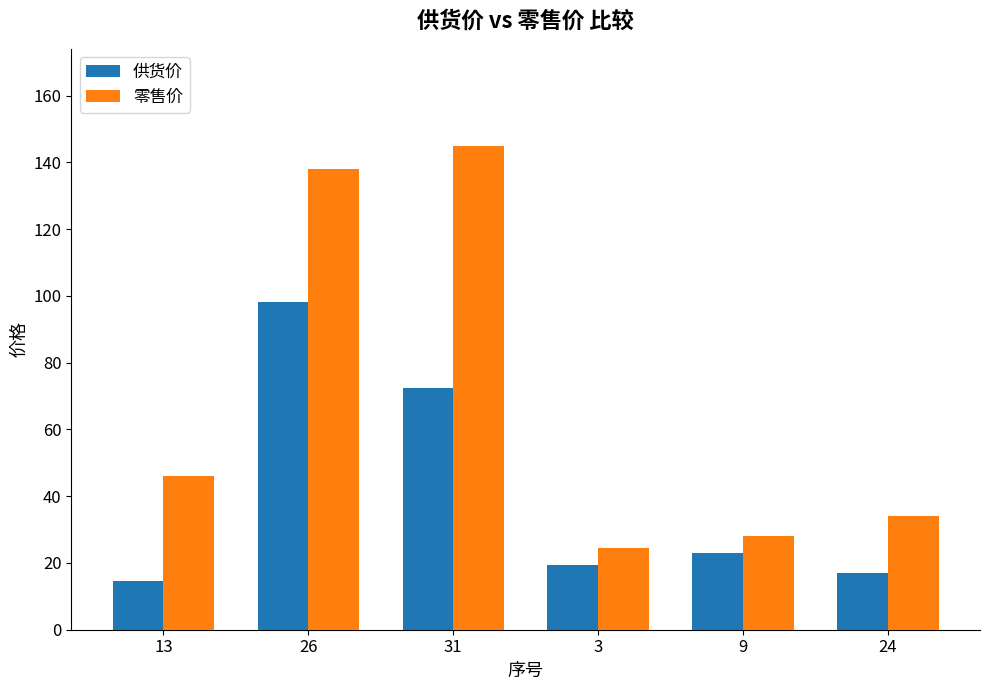

Read the 零售价 value at 3.

24.5